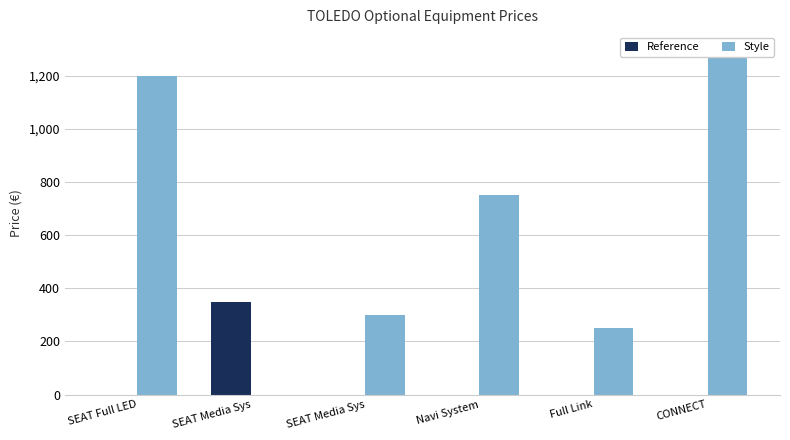

What is the label of the 4th bar from the left?

Navi System